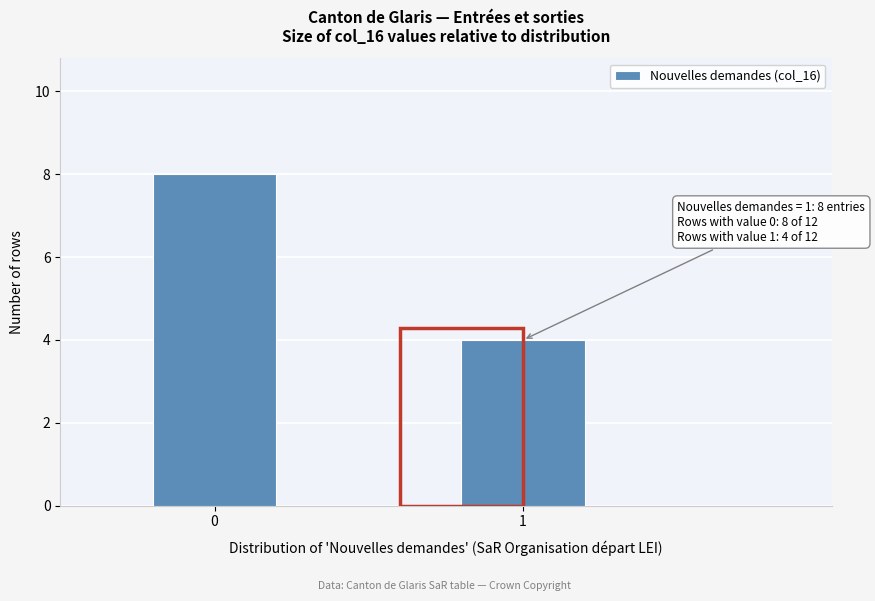

Reading right to left, transcribe all the data shown in this chart.

4	8